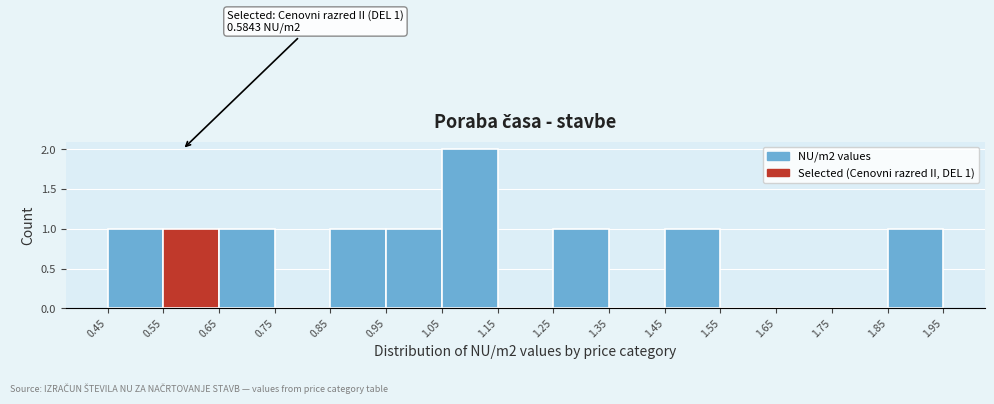

Which range on the x-axis has the tallest bar?

1.05 to 1.15